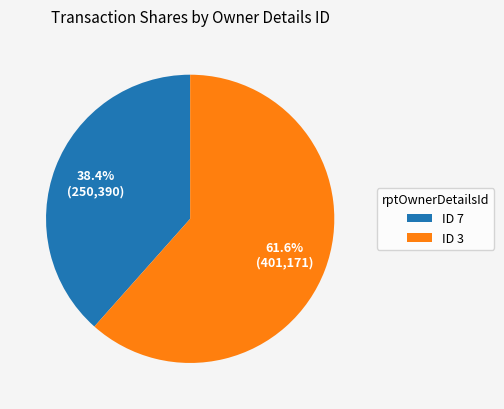

How many slices are in this pie chart?

2